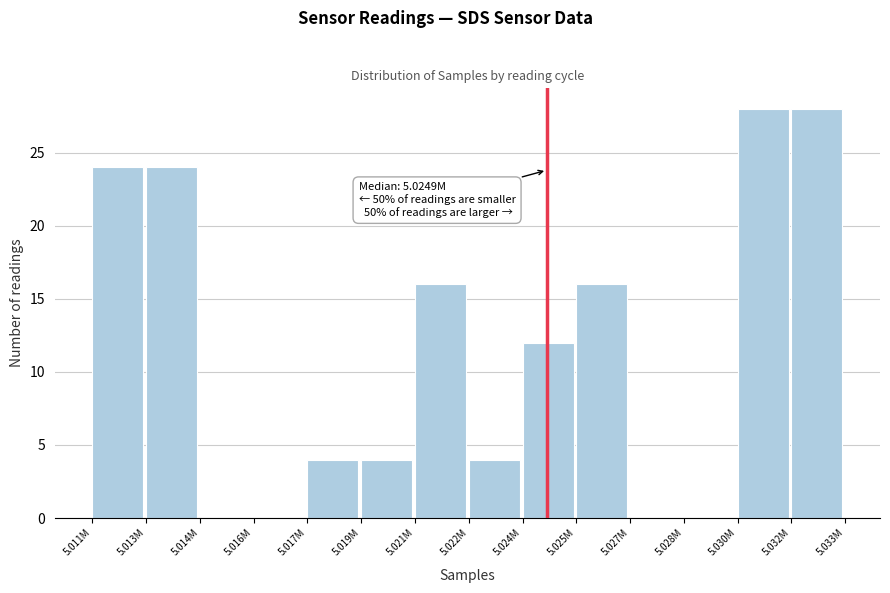

Reading left to right, what are all the values shown in this chart?

5.011M=24	5.013M=24	5.014M=0	5.016M=0	5.017M=4	5.019M=4	5.021M=16	5.022M=4	5.024M=12	5.025M=16	5.027M=0	5.028M=0	5.030M=28	5.032M=28